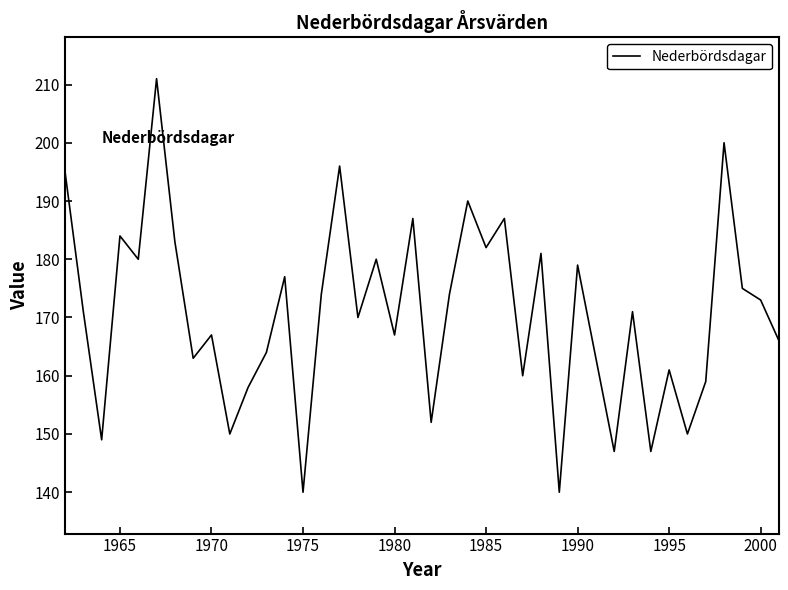

What is the maximum value shown in the chart?

211